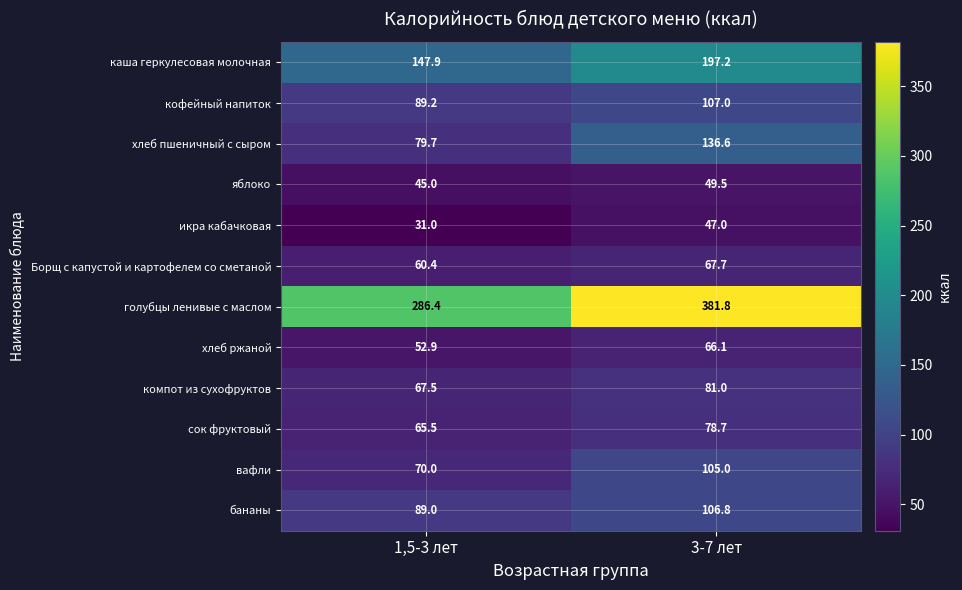

Reading left to right, list all the values displayed in this chart.

каша геркулесовая молочная: 1,5-3 лет=147.9	3-7 лет=197.2
кофейный напиток: 1,5-3 лет=89.2	3-7 лет=107.0
хлеб пшеничный с сыром: 1,5-3 лет=79.7	3-7 лет=136.6
яблоко: 1,5-3 лет=45.0	3-7 лет=49.5
икра кабачковая: 1,5-3 лет=31.0	3-7 лет=47.0
Борщ с капустой и картофелем со сметаной: 1,5-3 лет=60.4	3-7 лет=67.7
голубцы ленивые с маслом: 1,5-3 лет=286.4	3-7 лет=381.8
хлеб ржаной: 1,5-3 лет=52.9	3-7 лет=66.1
компот из сухофруктов: 1,5-3 лет=67.5	3-7 лет=81.0
сок фруктовый: 1,5-3 лет=65.5	3-7 лет=78.7
вафли: 1,5-3 лет=70.0	3-7 лет=105.0
бананы: 1,5-3 лет=89.0	3-7 лет=106.8